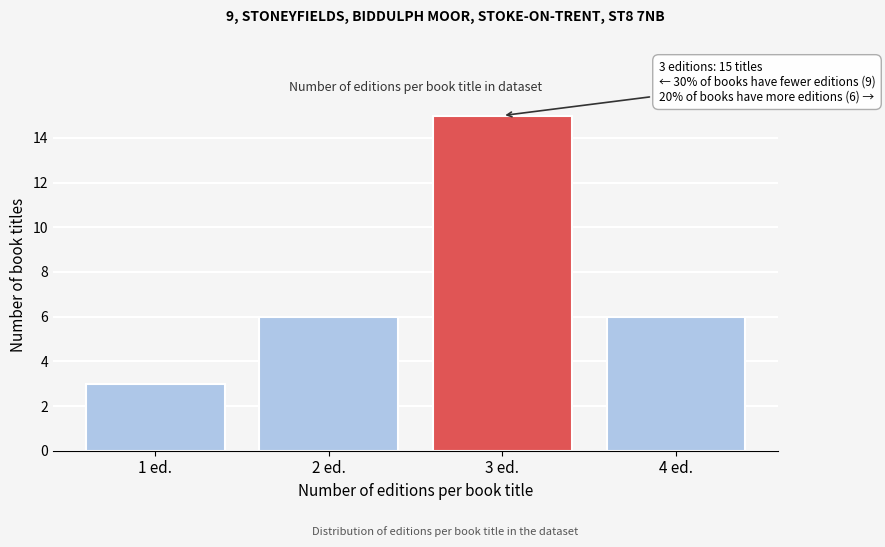

Reading left to right, what are all the values shown in this chart?

3	6	15	6